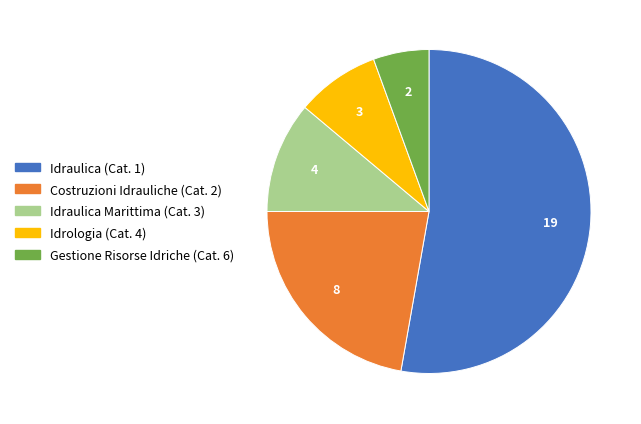

Count the number of slices in the pie.

5